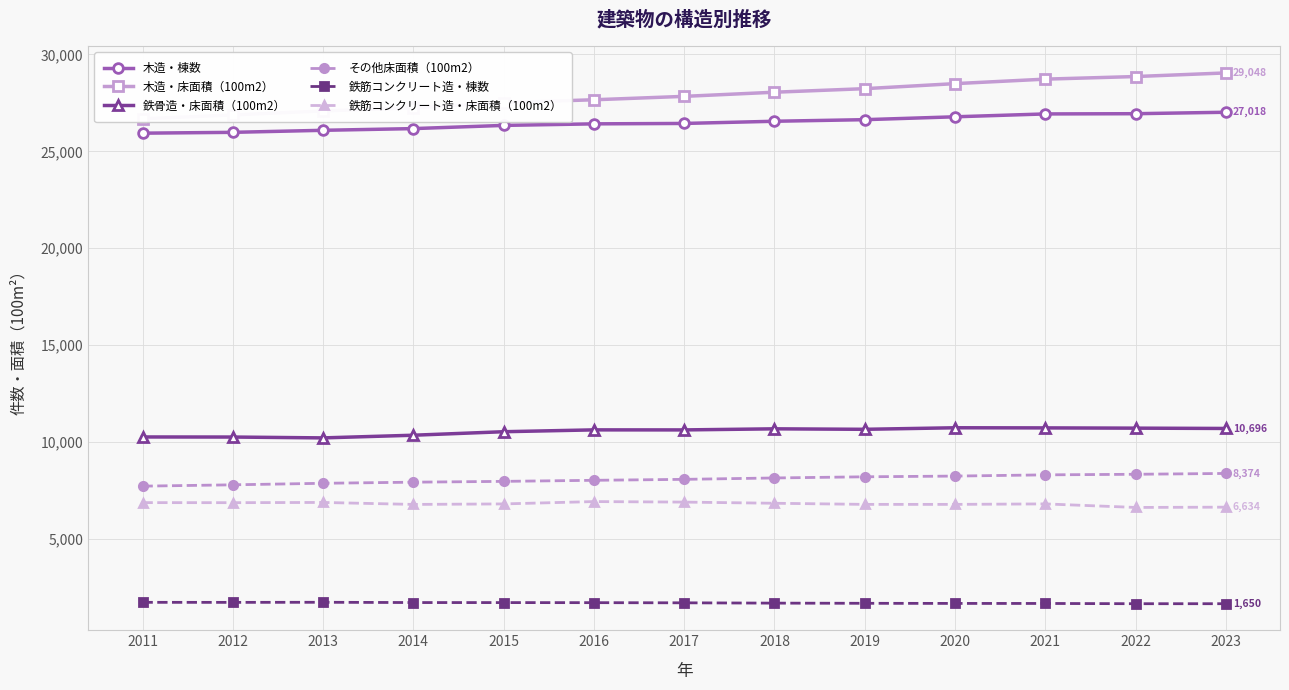

True or false: 木造・棟数 has more than 2 points higher than both neighbors.

False